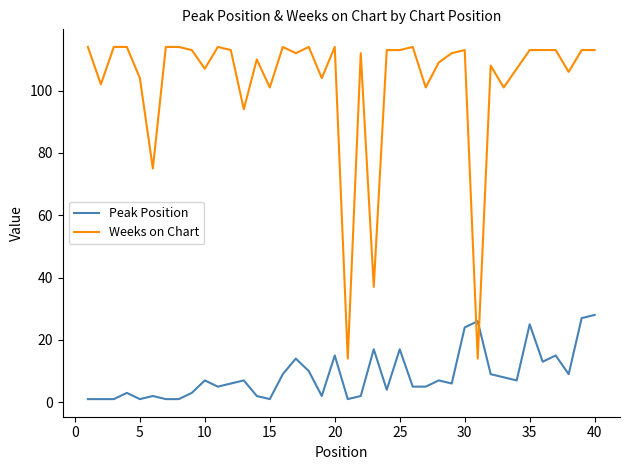

What is the difference between the second highest and minimum values in the Peak Position series?

26